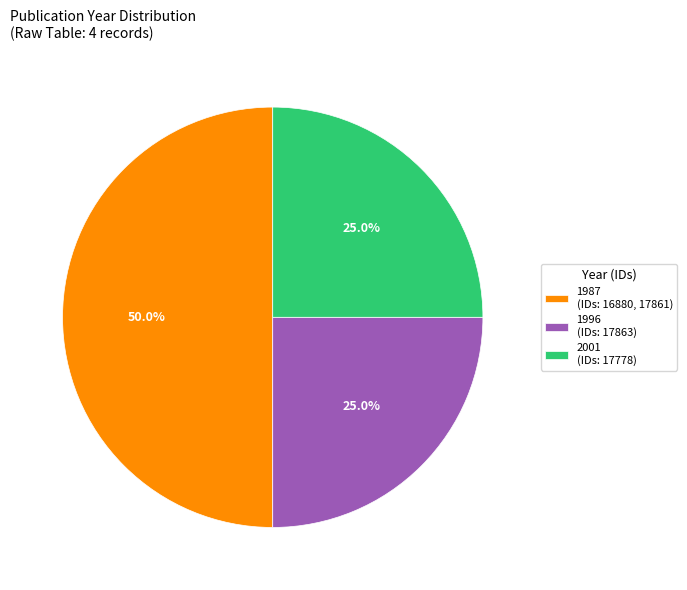

What percentage do 2001 (IDs: 17778) and 1996 (IDs: 17863) together represent?

50.0%